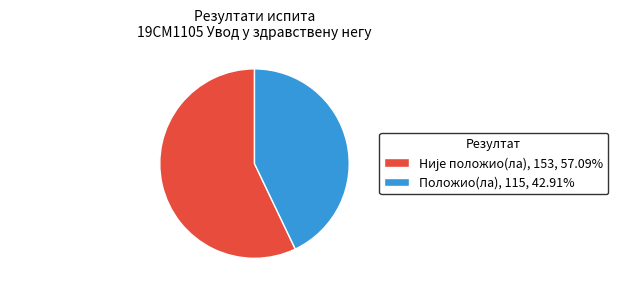

Does any single category account for the majority?

Yes